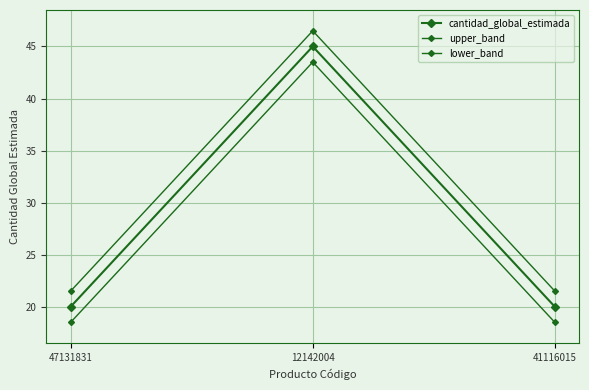

The lower_band series shows 6.0 at 47131831. True or false?

False